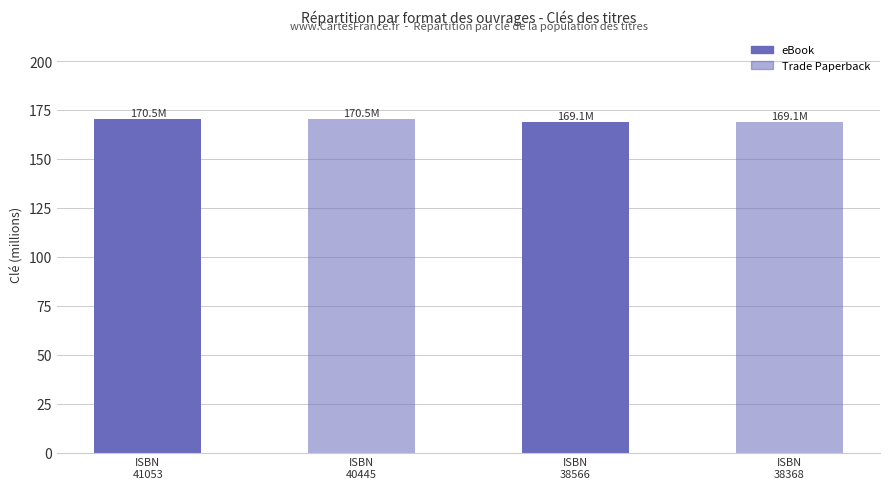

What is the difference between the maximum and second lowest values?

1.4